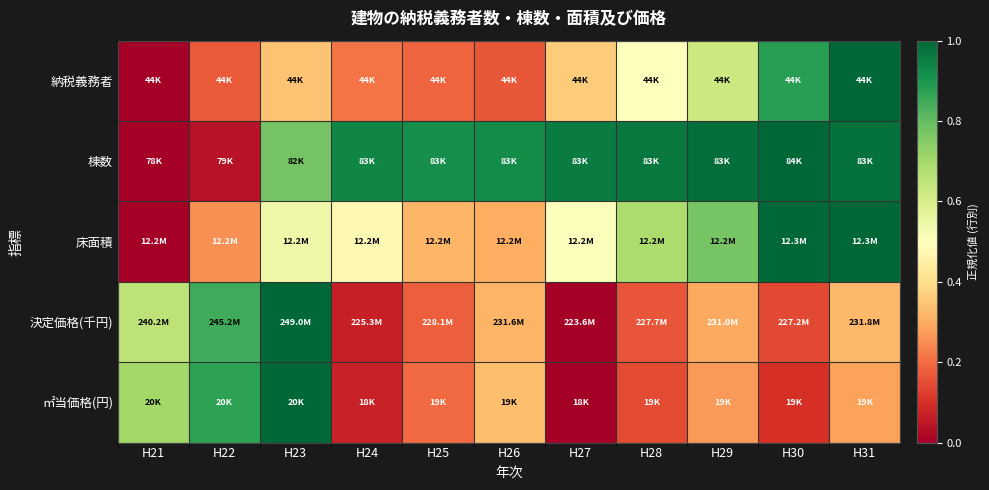

What is the maximum value shown in the chart?

1.0